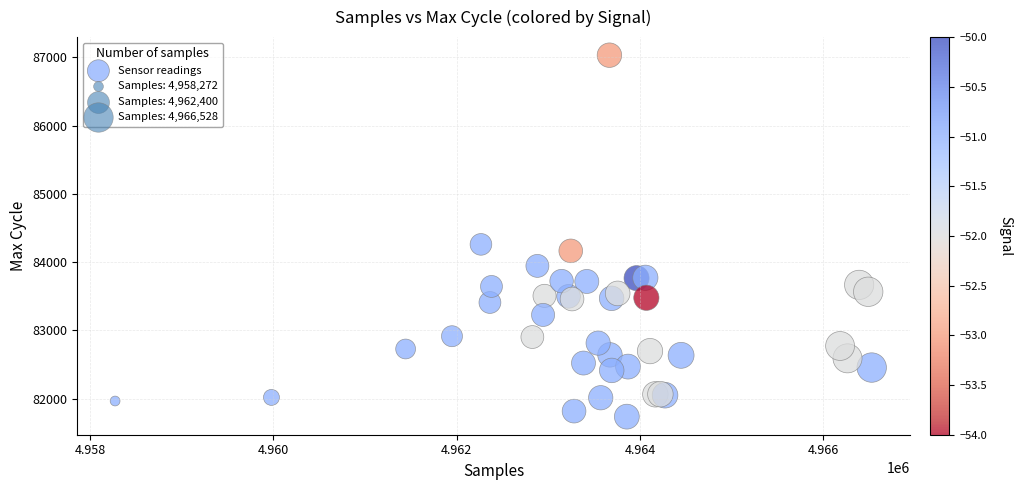

What Y value in the scatter plot is closest to 84384?

84260